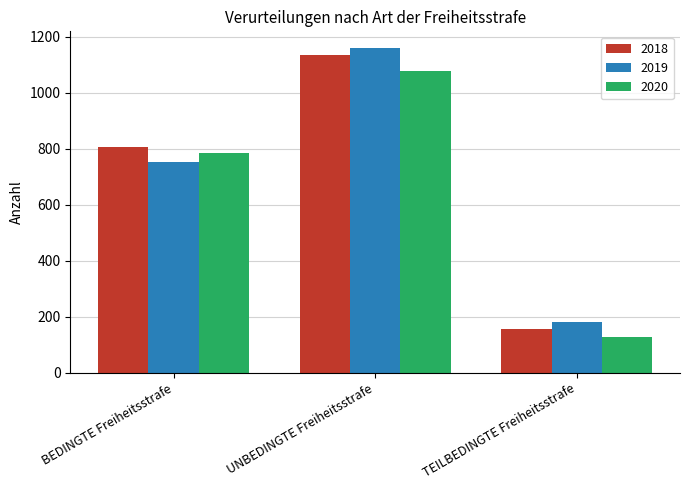

At which category is the sum across all series the highest?

UNBEDINGTE Freiheitsstrafe